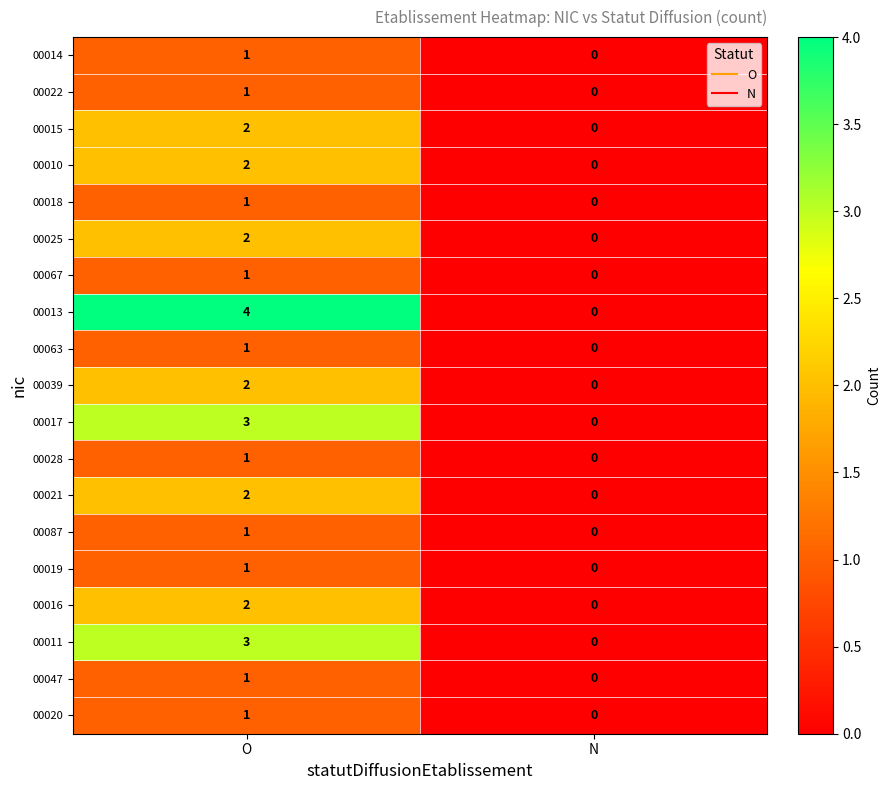

How many values in the 00020 series are below 1?

1